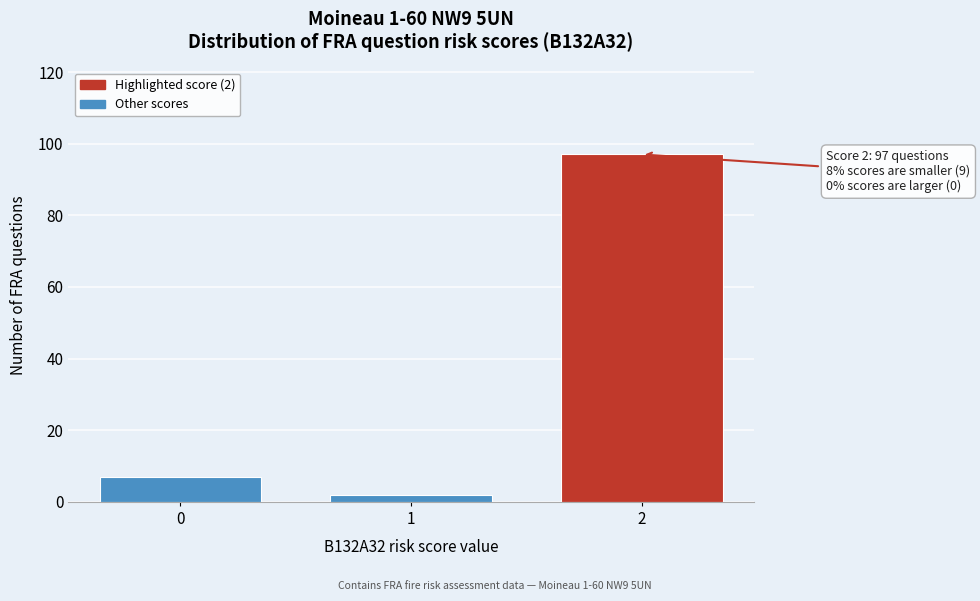

Reading left to right, what are all the values shown in this chart?

7	2	97